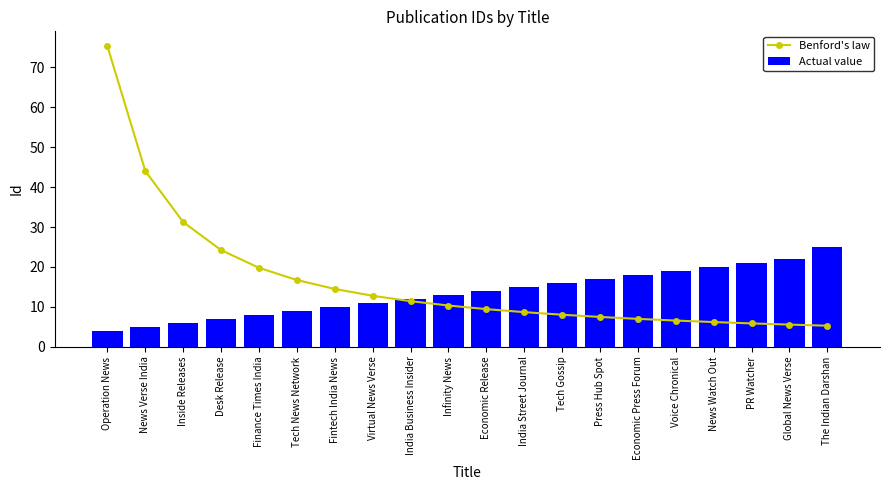

What is the difference between the Actual value values at News Verse India and Fintech India News?

5